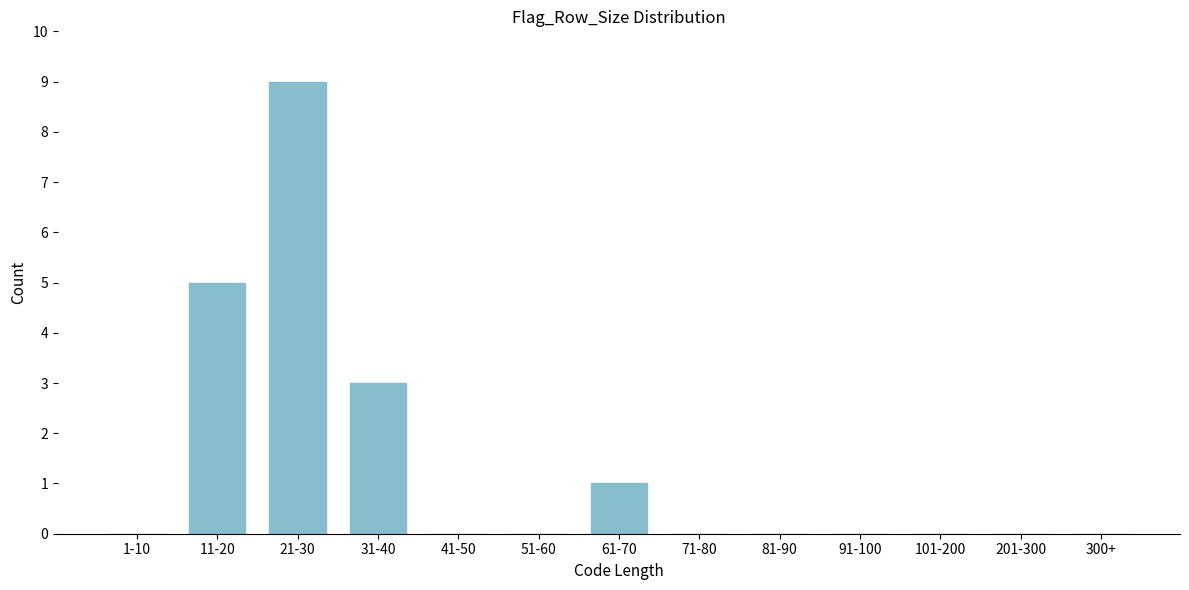

Reading right to left, transcribe all the data shown in this chart.

300+=0	201-300=0	101-200=0	91-100=0	81-90=0	71-80=0	61-70=1	51-60=0	41-50=0	31-40=3	21-30=9	11-20=5	1-10=0